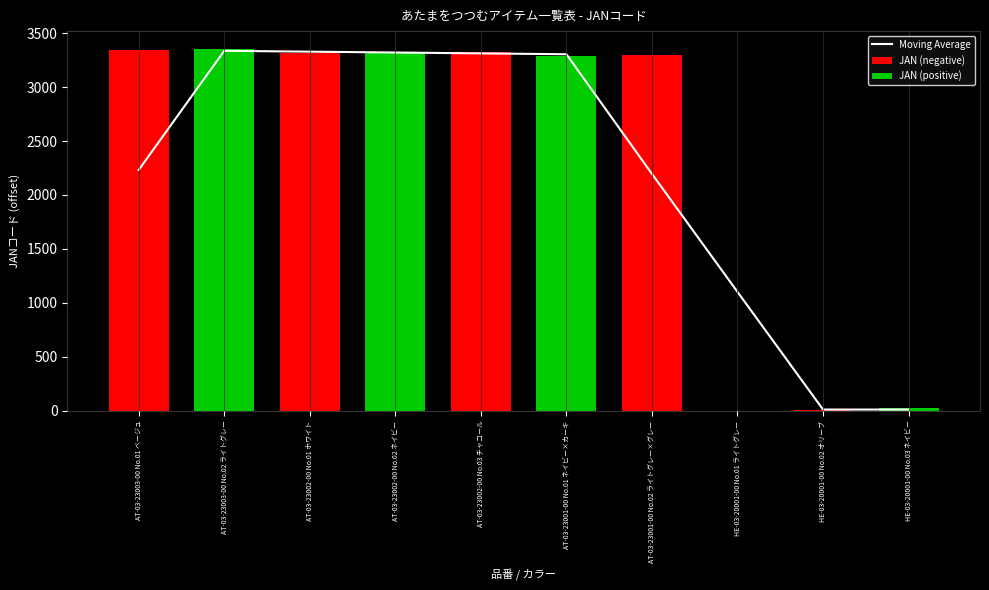

Reading left to right, list all the values displayed in this chart.

2232.3	3337.0	3329.0	3321.0	3313.0	3305.0	2195.7	1101.3	10.3	10.3